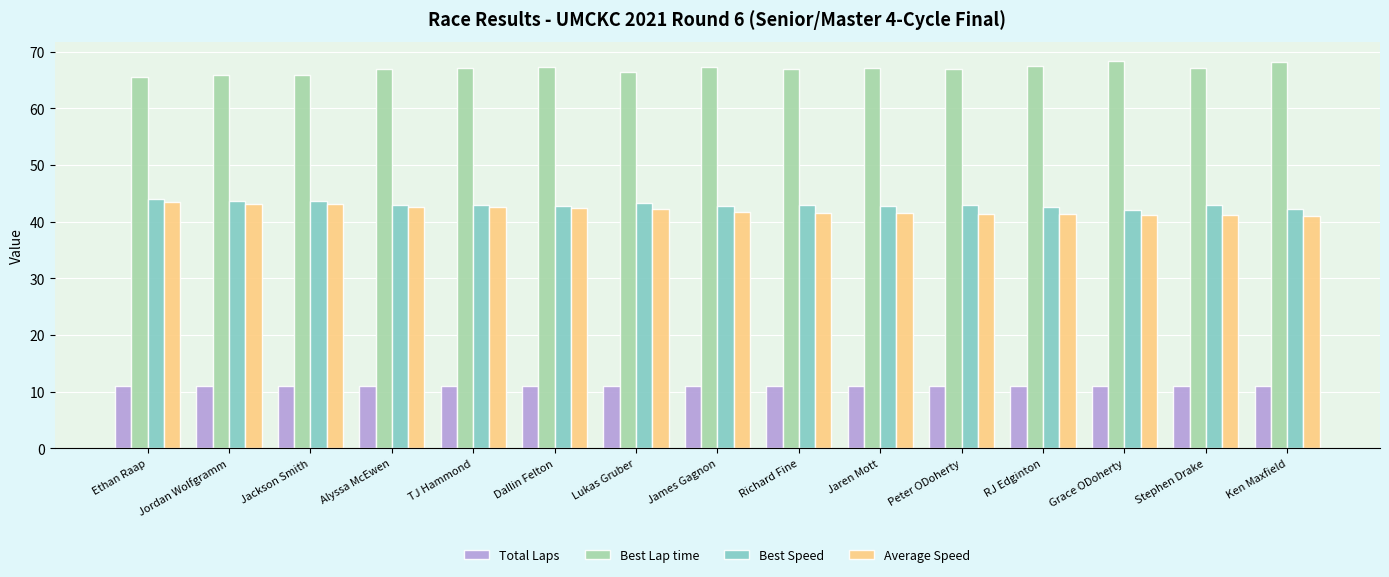

Does the chart contain stacked bars?

No